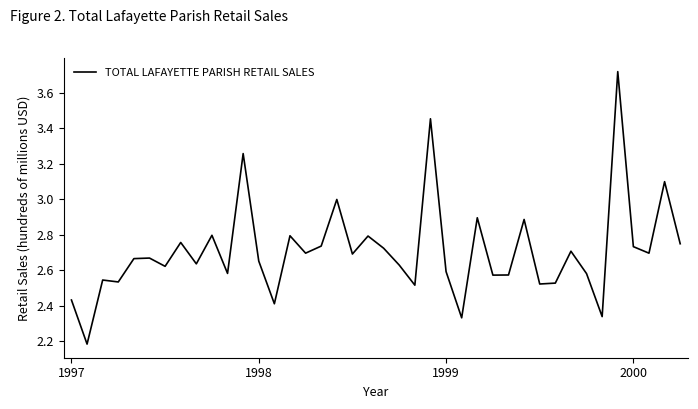

What is the difference between the maximum and minimum values?

1.5